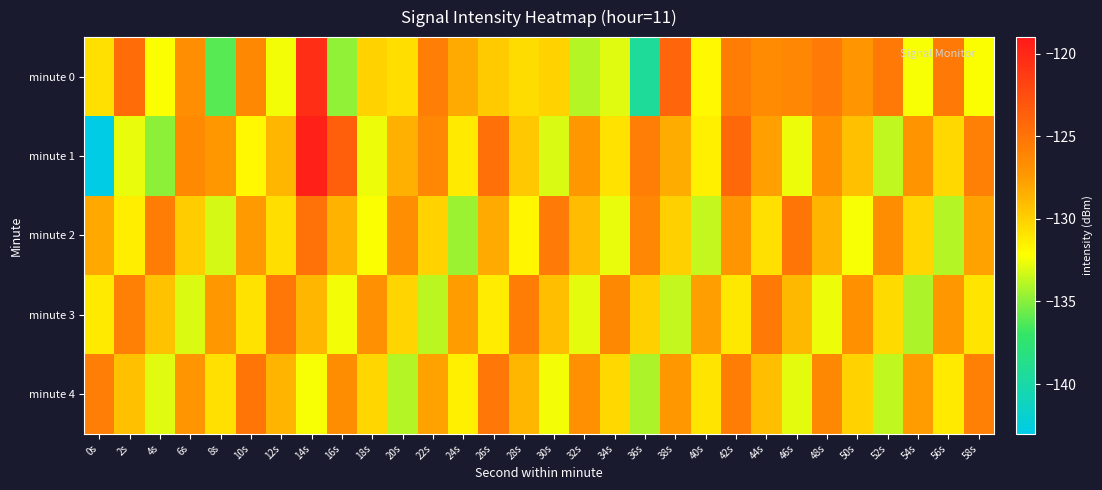

Reading left to right, what are all the values shown in this chart?

minute 0: 0s=-130.7	2s=-124.4	4s=-132.3	6s=-126.7	8s=-136.1	10s=-126.3	12s=-132.4	14s=-120.5	16s=-134.8	18s=-130.1	20s=-130.6	22s=-125.7	24s=-128.3	26s=-129.7	28s=-130.6	30s=-130.1	32s=-134.0	34s=-132.9	36s=-139.4	38s=-124.0	40s=-131.9	42s=-125.6	44s=-126.6	46s=-126.3	48s=-125.5	50s=-127.2	52s=-125.3	54s=-132.4	56s=-125.3	58s=-132.3
minute 1: 0s=-143.2	2s=-132.7	4s=-134.9	6s=-126.5	8s=-127.3	10s=-131.9	12s=-128.8	14s=-119.5	16s=-123.6	18s=-132.6	20s=-128.5	22s=-126.3	24s=-131.2	26s=-124.8	28s=-129.6	30s=-133.1	32s=-127.4	34s=-130.9	36s=-125.7	38s=-128.3	40s=-131.5	42s=-124.2	44s=-127.8	46s=-132.6	48s=-126.9	50s=-129.3	52s=-133.7	54s=-127.1	56s=-130.4	58s=-125.8
minute 2: 0s=-128.1	2s=-131.4	4s=-125.6	6s=-129.8	8s=-133.2	10s=-127.5	12s=-130.7	14s=-124.9	16s=-128.6	18s=-132.3	20s=-126.7	22s=-130.1	24s=-134.5	26s=-128.2	28s=-131.8	30s=-125.4	32s=-129.1	34s=-132.7	36s=-126.3	38s=-130.0	40s=-133.6	42s=-127.2	44s=-130.8	46s=-125.1	48s=-128.7	50s=-132.4	52s=-126.6	54s=-130.3	56s=-134.0	58s=-127.9
minute 3: 0s=-131.2	2s=-125.8	4s=-129.4	6s=-133.0	8s=-127.3	10s=-130.9	12s=-125.2	14s=-128.8	16s=-132.5	18s=-126.8	20s=-130.2	22s=-133.8	24s=-127.6	26s=-131.3	28s=-125.5	30s=-129.2	32s=-132.8	34s=-126.4	36s=-130.0	38s=-133.6	40s=-127.7	42s=-131.1	44s=-125.3	46s=-128.9	48s=-132.6	50s=-126.9	52s=-130.5	54s=-134.1	56s=-127.4	58s=-131.0
minute 4: 0s=-125.7	2s=-129.3	4s=-132.9	6s=-127.2	8s=-130.8	10s=-125.1	12s=-128.7	14s=-132.4	16s=-126.6	18s=-130.3	20s=-134.0	22s=-127.9	24s=-131.5	26s=-125.2	28s=-128.8	30s=-132.5	32s=-126.8	34s=-130.4	36s=-134.1	38s=-127.3	40s=-131.0	42s=-125.6	44s=-129.2	46s=-132.8	48s=-126.4	50s=-130.1	52s=-133.7	54s=-127.6	56s=-131.2	58s=-125.8